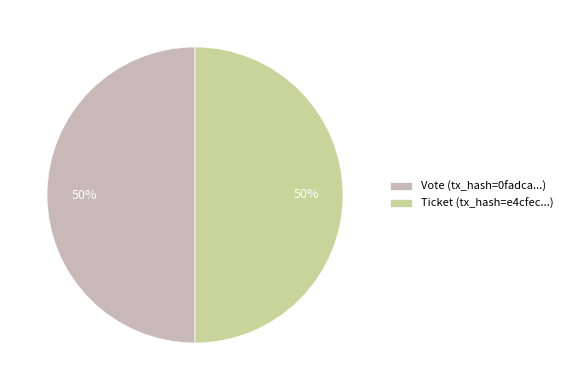

Is the sum of Ticket (tx_hash=e4cfec...) and Vote (tx_hash=0fadca...) greater than half?

Yes